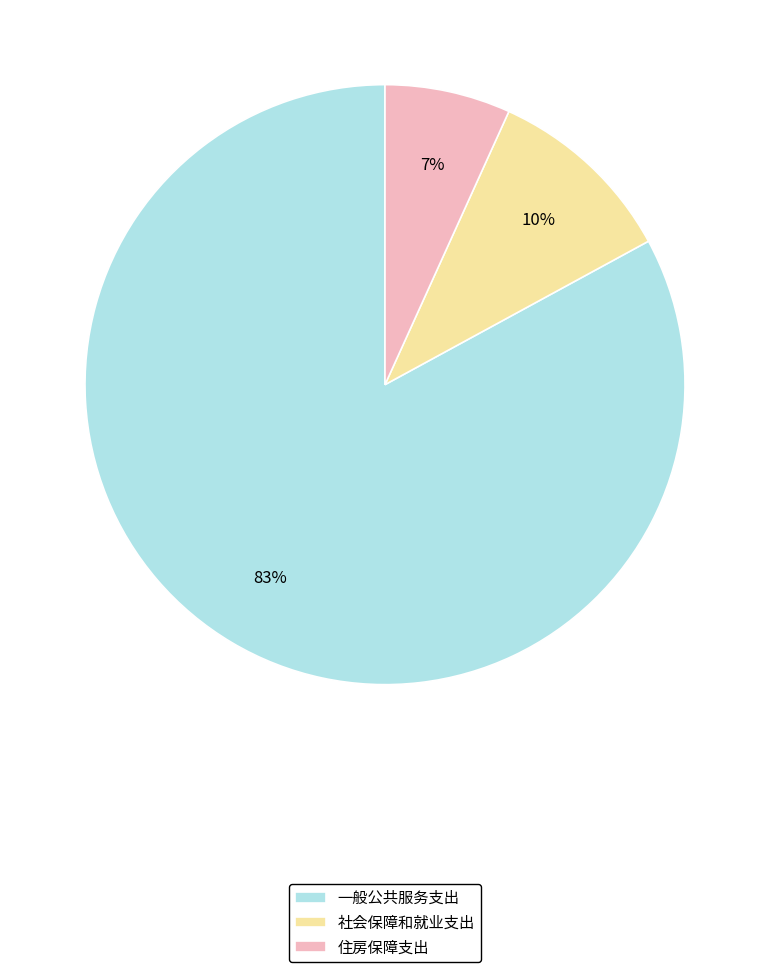

Which slice represents more than half of the pie?

一般公共服务支出